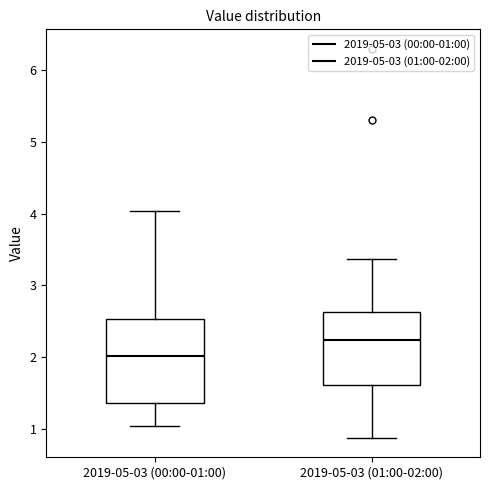

Where does the median line of the box for 2019-05-03 (01:00-02:00) sit on the y-axis? The values are not printed on the chart, so give them approximately, as read against the axis.

2.2